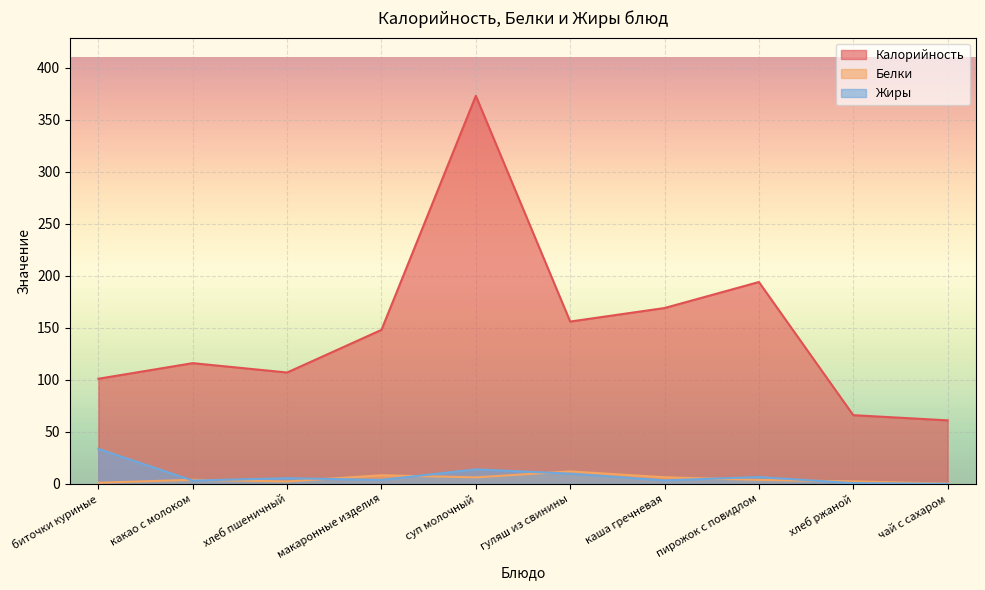

Is the value of Белки at чай с сахаром greater than the value of Жиры at чай с сахаром?

Yes